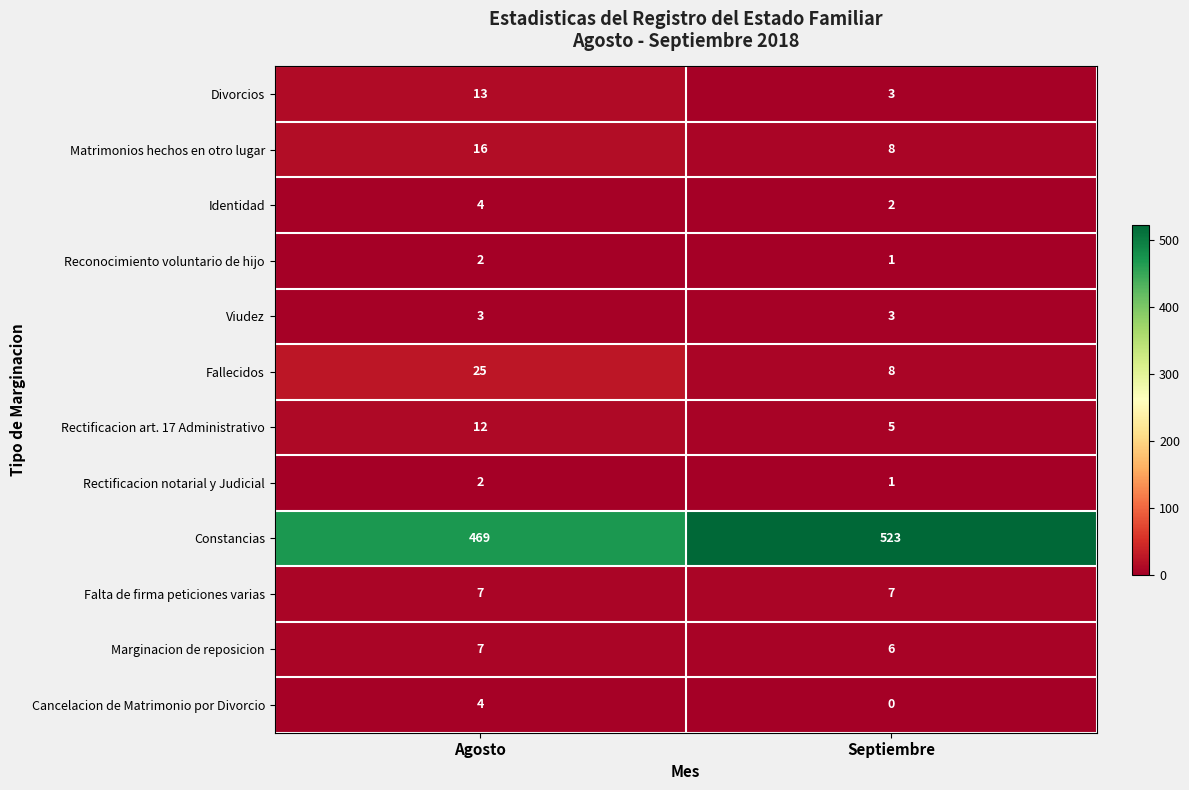

At which category is the sum across all series the highest?

Septiembre